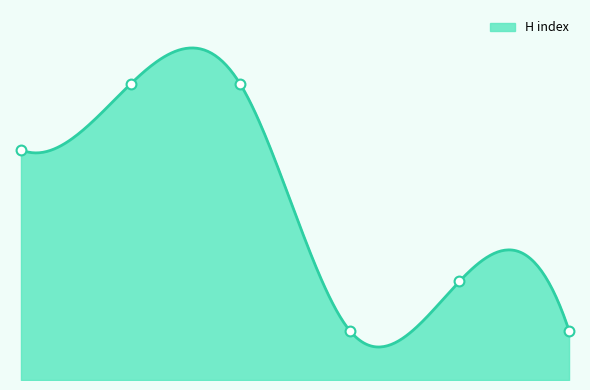

What is the ratio of the value at 4 to the value at 2?

0.2